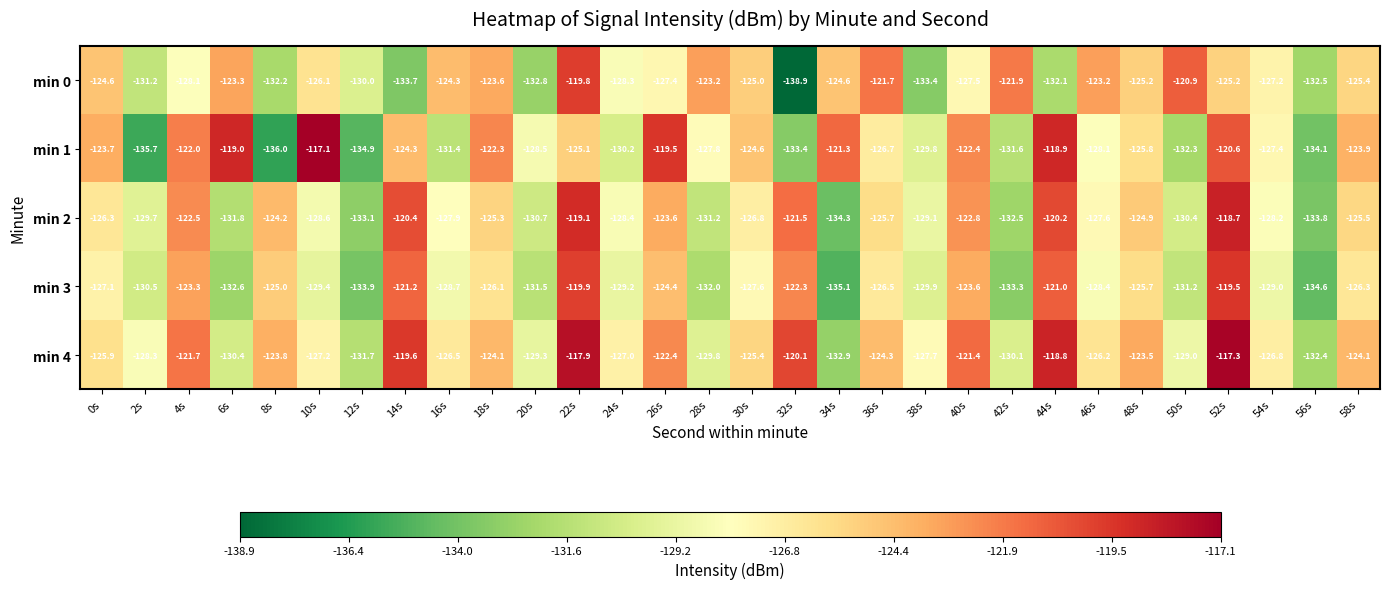

Which category has the highest value across all series?

10s